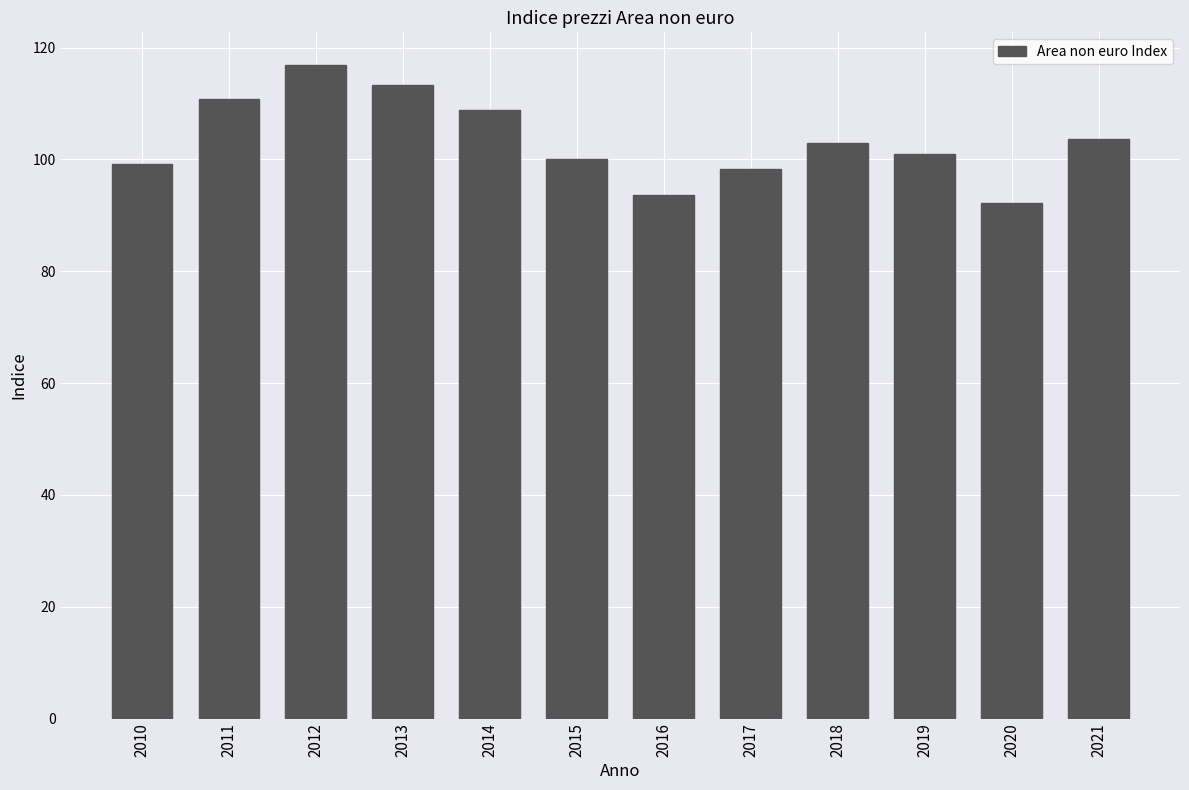

Reading right to left, transcribe all the data shown in this chart.

103.6	92.3	101.0	103.0	98.3	93.6	100.0	108.8	113.4	116.9	110.9	99.2